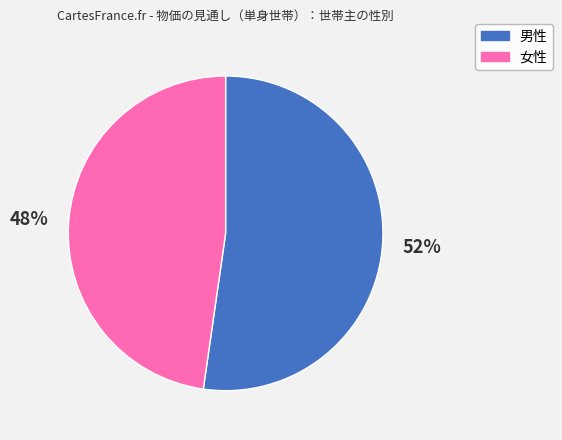

To the nearest percent, what is the combined percentage of 男性 and 女性?

100%